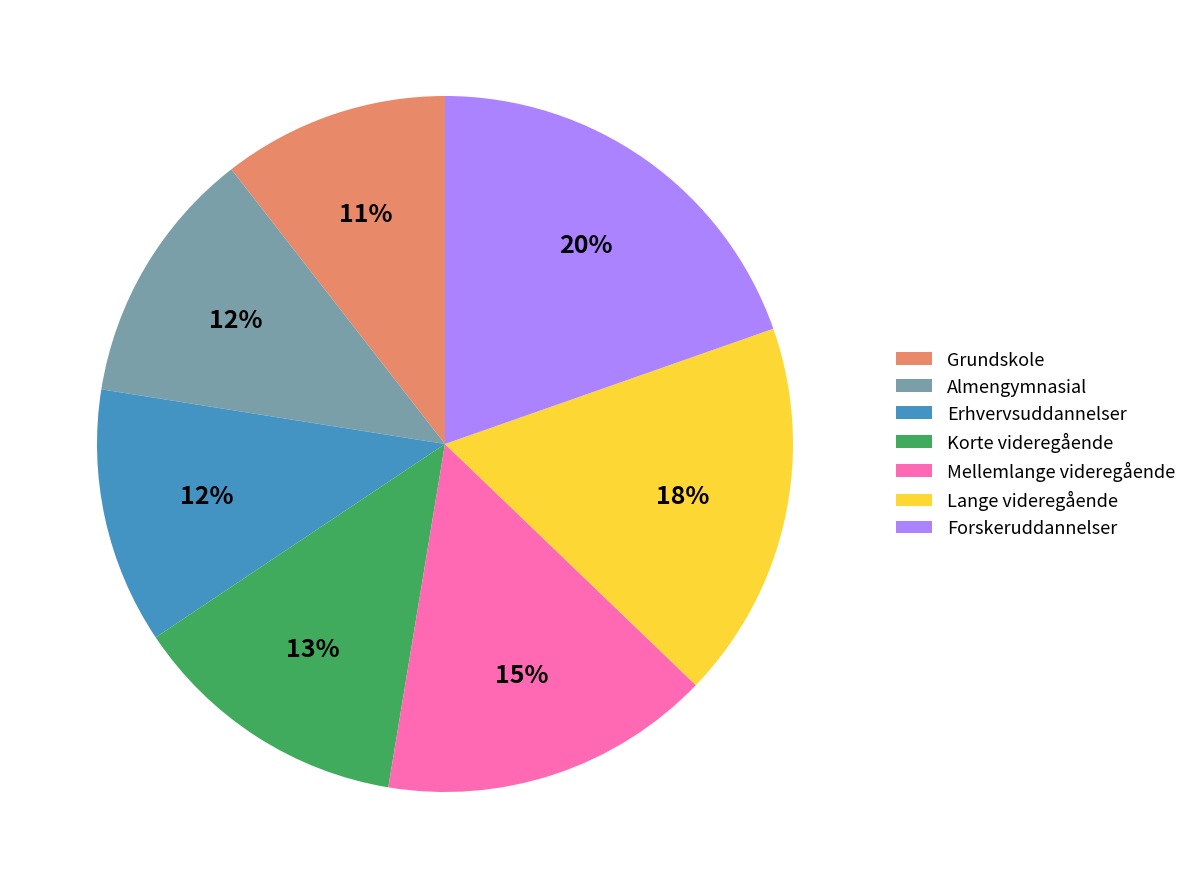

To the nearest percent, what is the average slice percentage?

14%